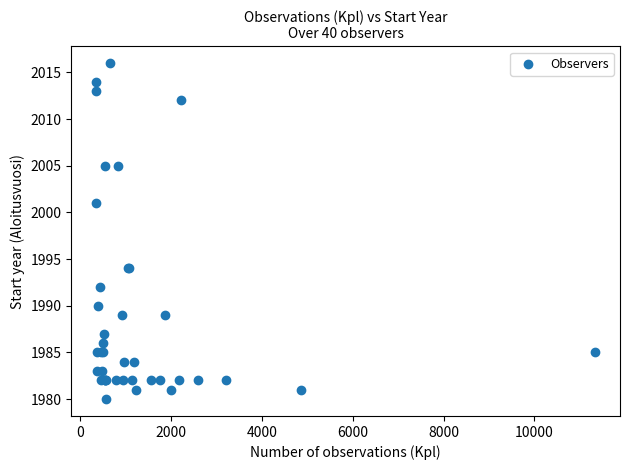

What Y value in the scatter plot is closest to 1998?

2001